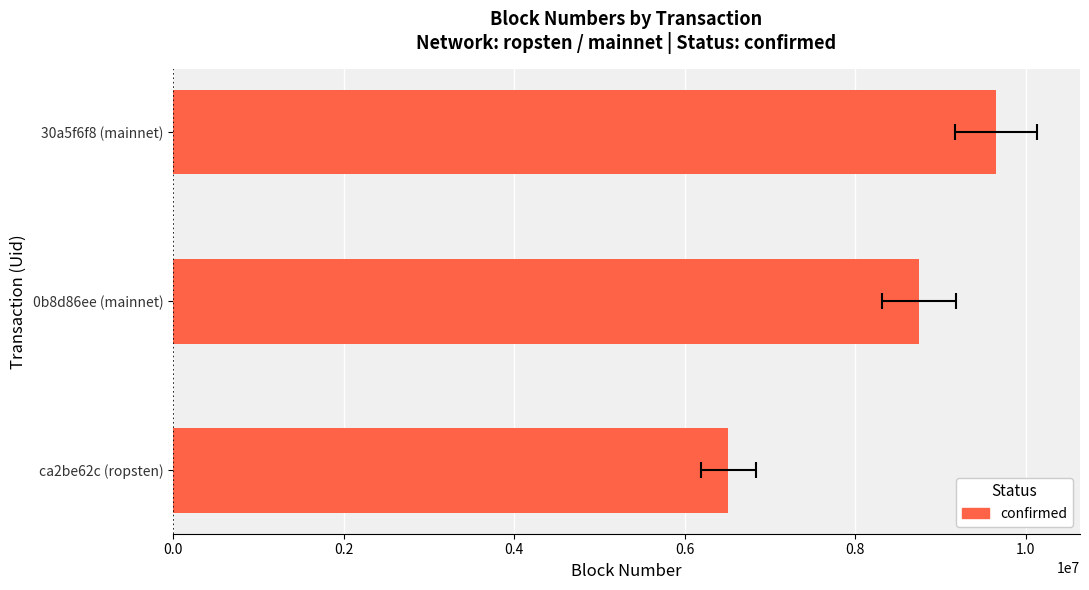

What is the average value?

8301137